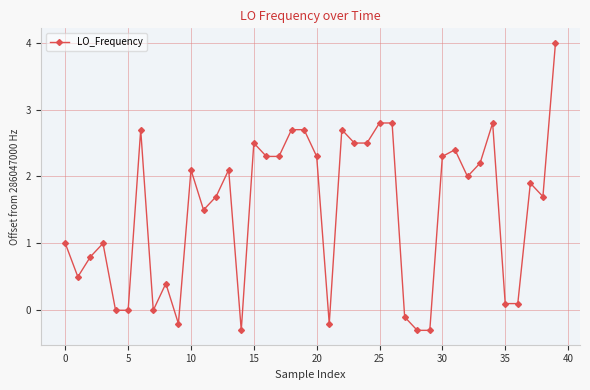

What is the sum of all values?

60.0